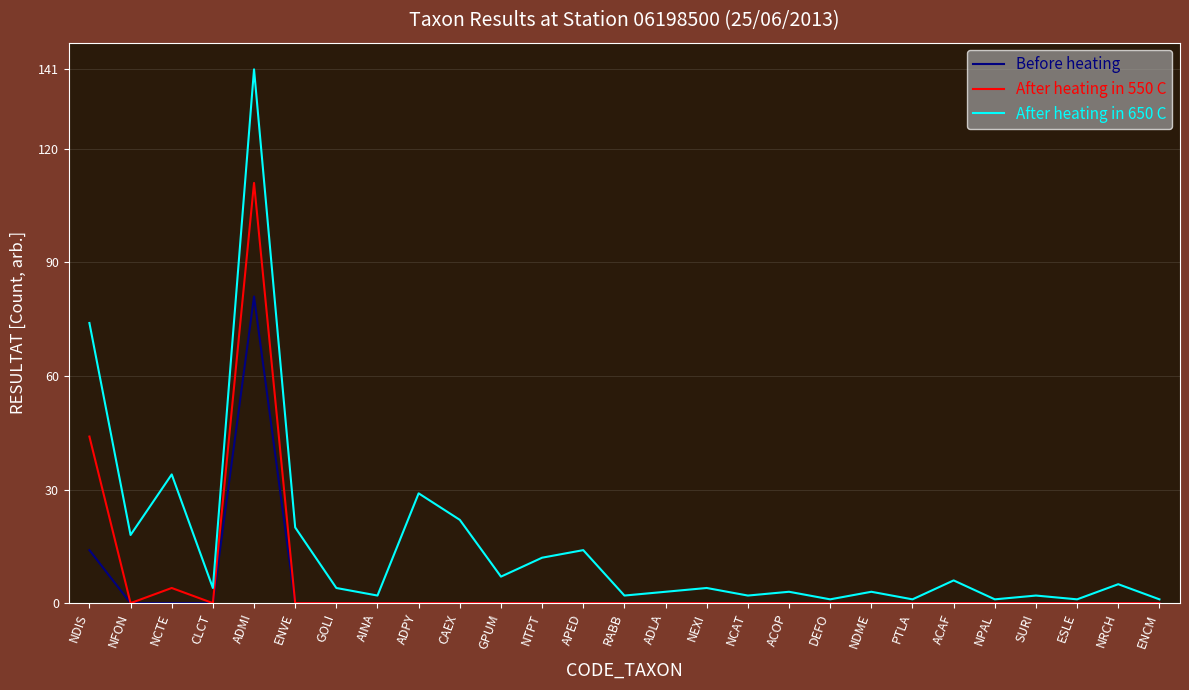

At how many categories does at least one series exceed 9?

9